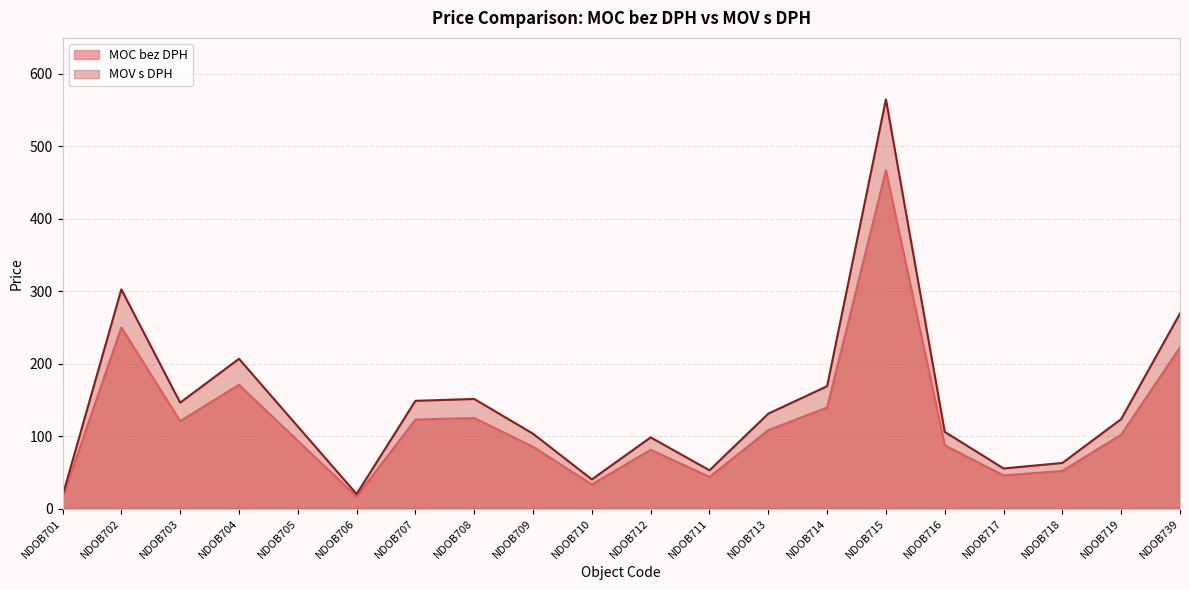

What is the label of the 2nd point from the left?

NDOB702